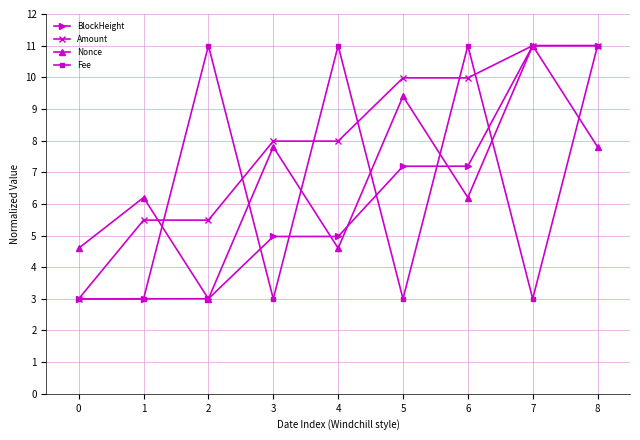

True or false: Amount has a value of 8.7 at 2.

False